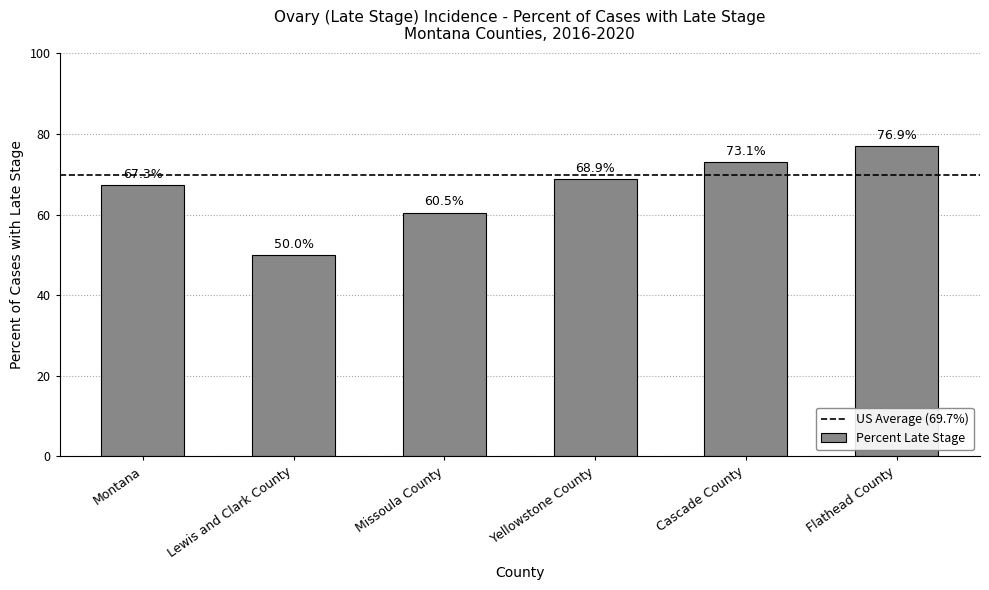

What is the label of the 4th bar from the left?

Yellowstone County